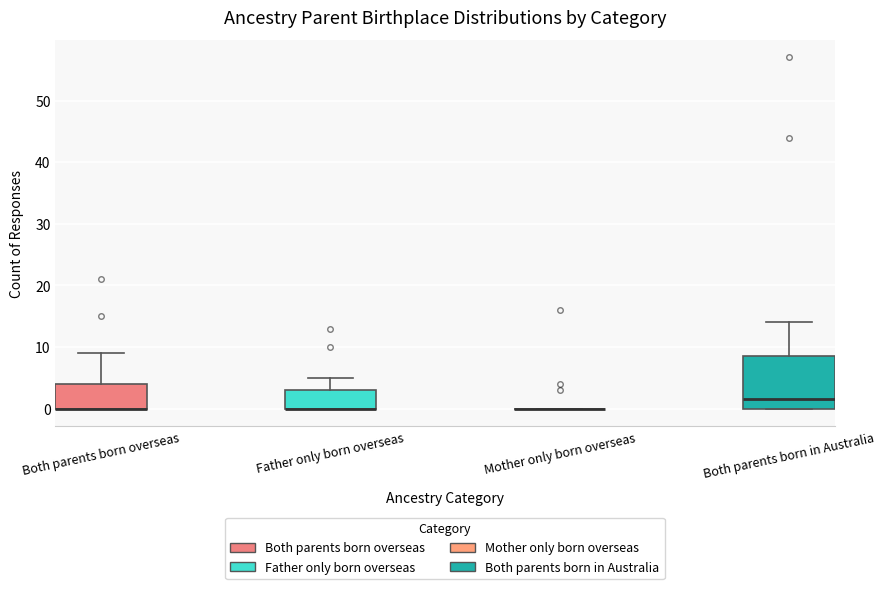

Which box is the tallest, from its lower edge to its upper edge?

Both parents born in Australia